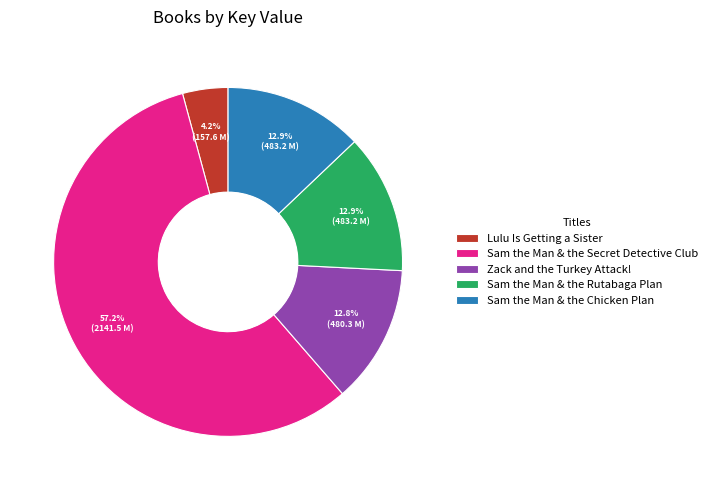

To the nearest percent, what percentage of the pie is Sam the Man & the Rutabaga Plan?

13%